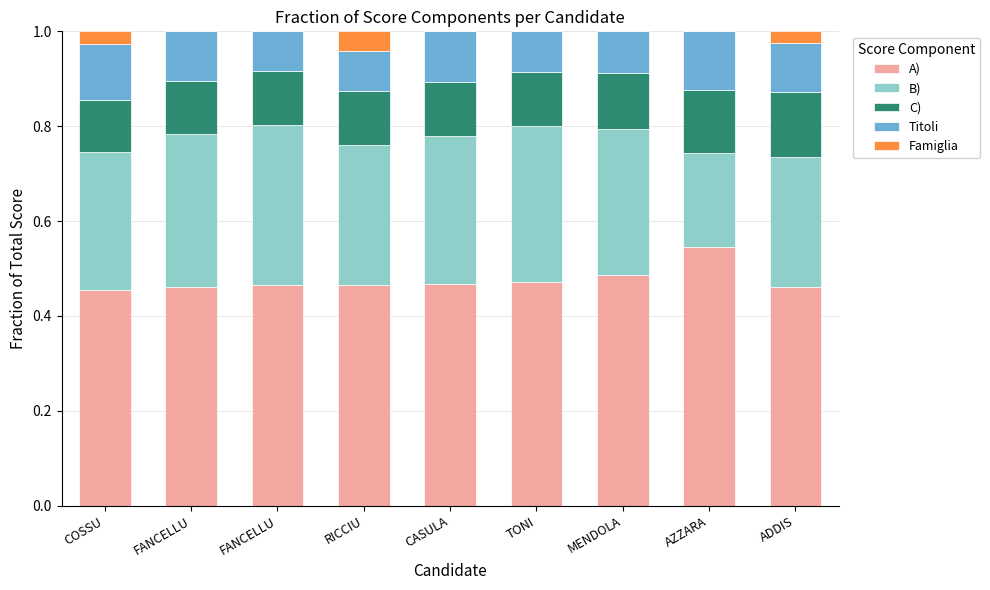

Does the chart contain stacked bars?

Yes